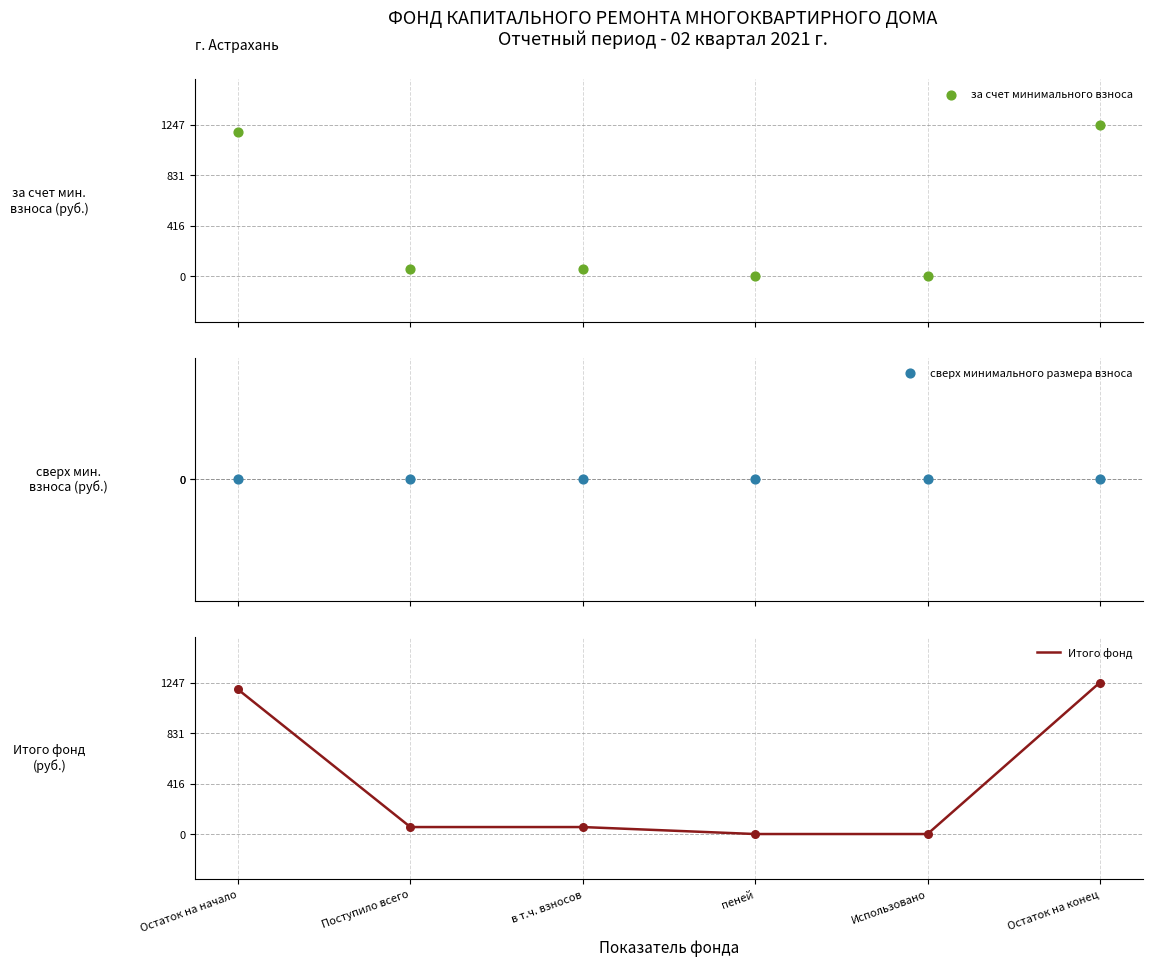

What are all the series names shown in the legend?

за счет минимального взноса, сверх минимального размера взноса, Итого фонд